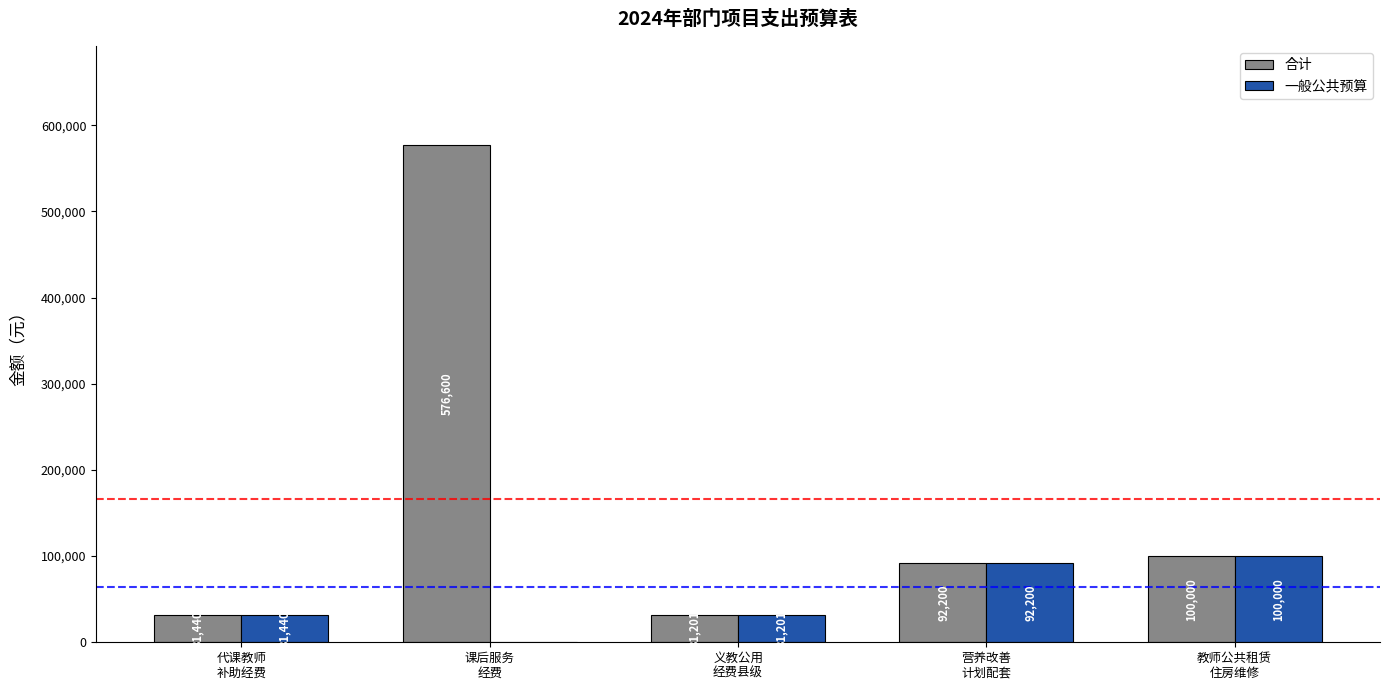

How many groups of bars are there?

5